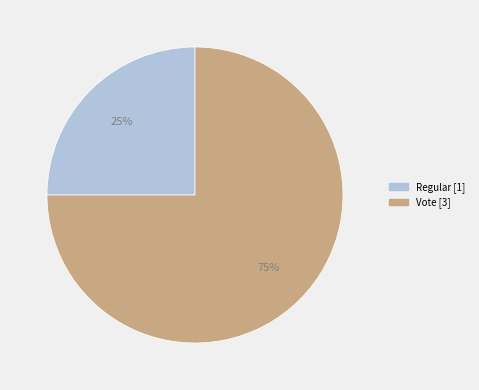

Rank the categories by value from lowest to highest.

Regular, Vote